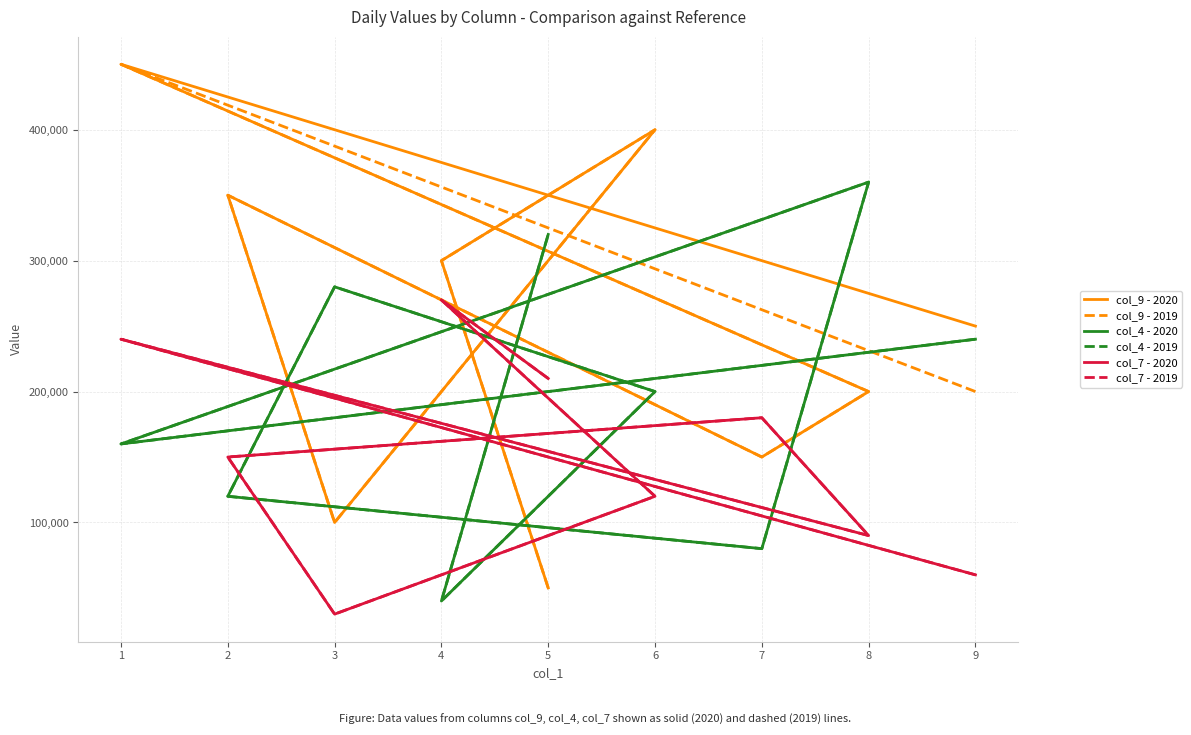

How many intersections are there between col_7 - 2019 and col_4 - 2019?

6